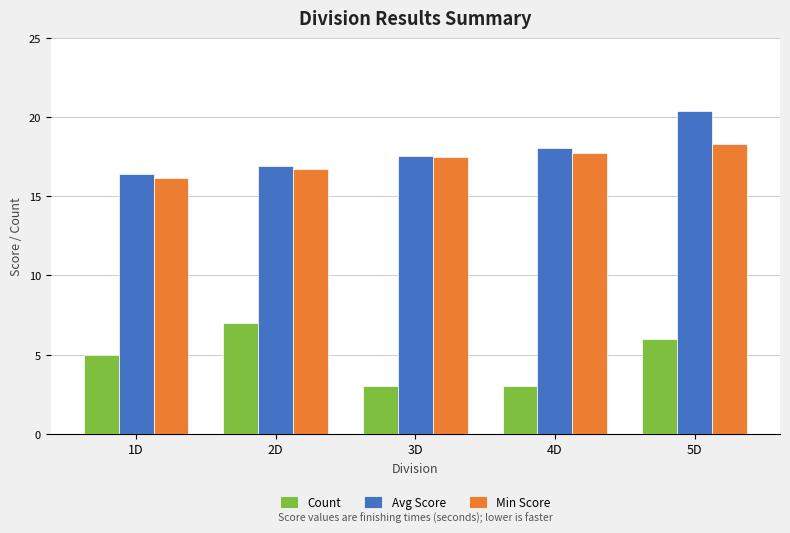

True or false: Min Score has a value of 11.0 at 3D.

False